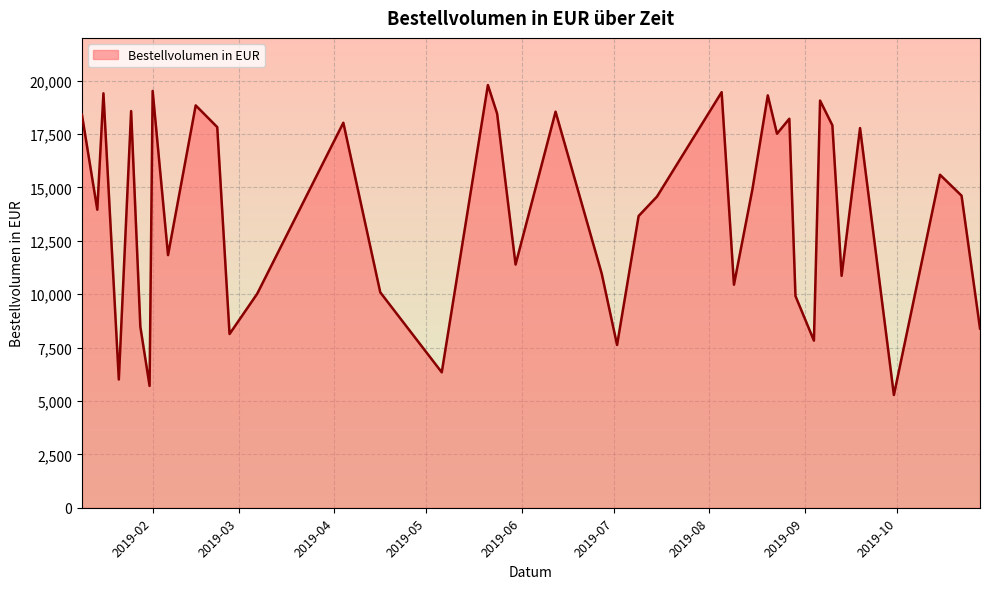

What is the difference between the maximum and minimum values?

14508